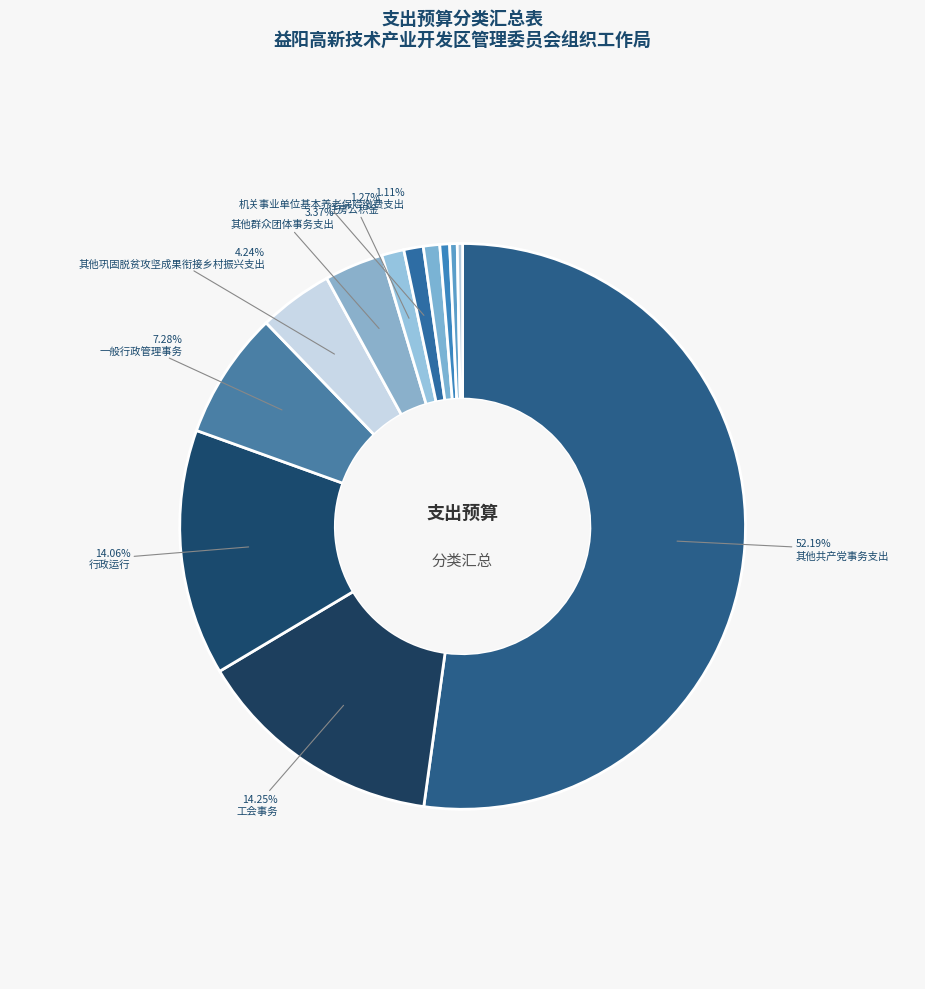

How many slices are in this pie chart?

12